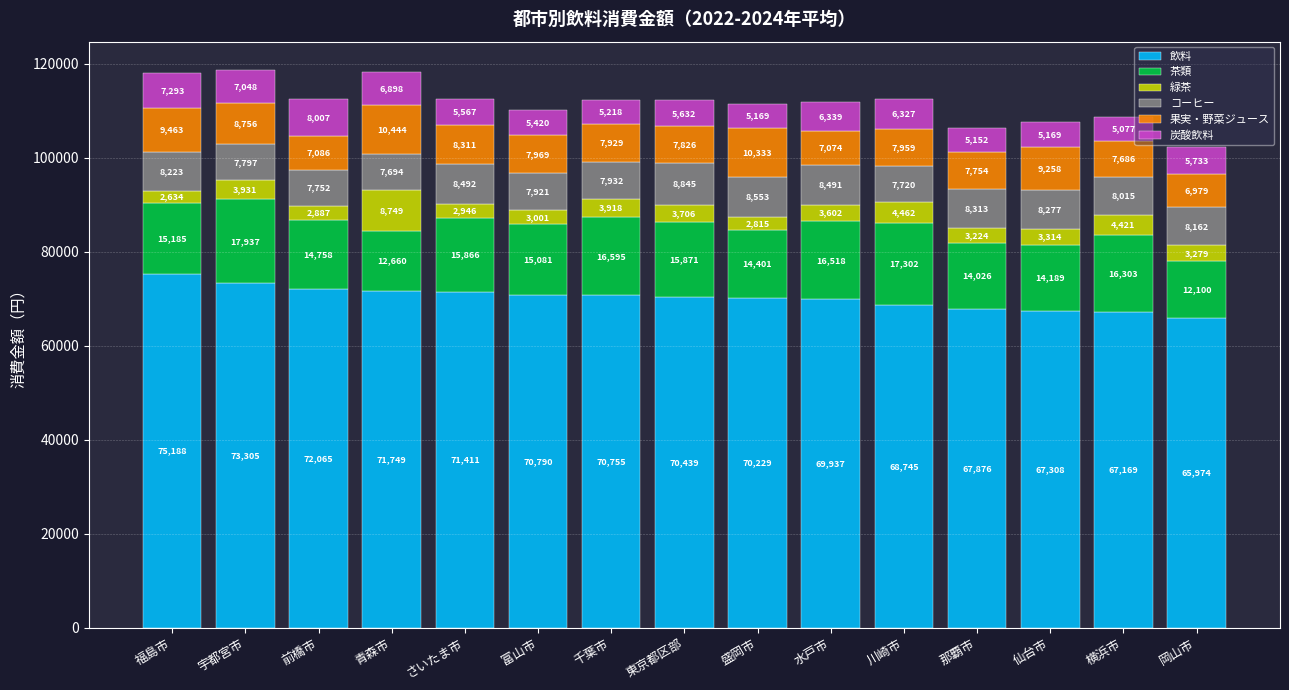

Where is 飲料 nearest to the value 70581?

東京都区部